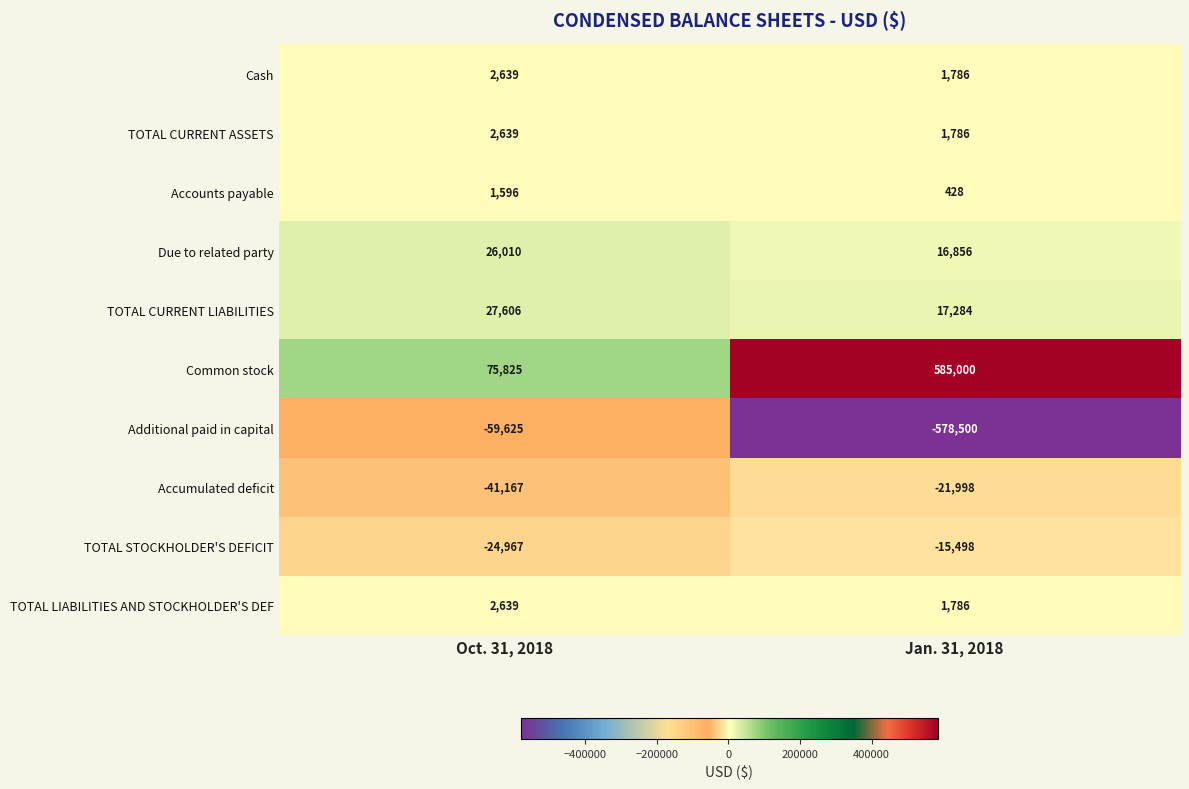

What is the difference between the maximum and minimum values in the Due to related party series?

9154